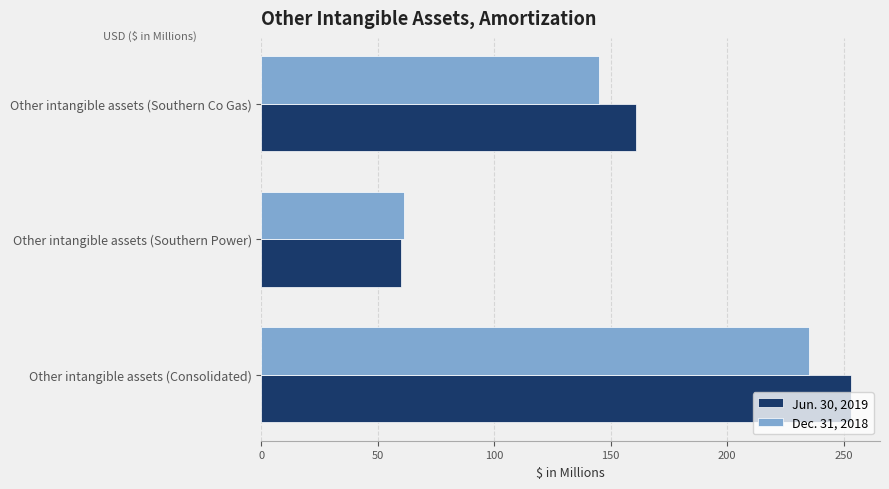

Which series has the largest range (max minus min)?

Jun. 30, 2019